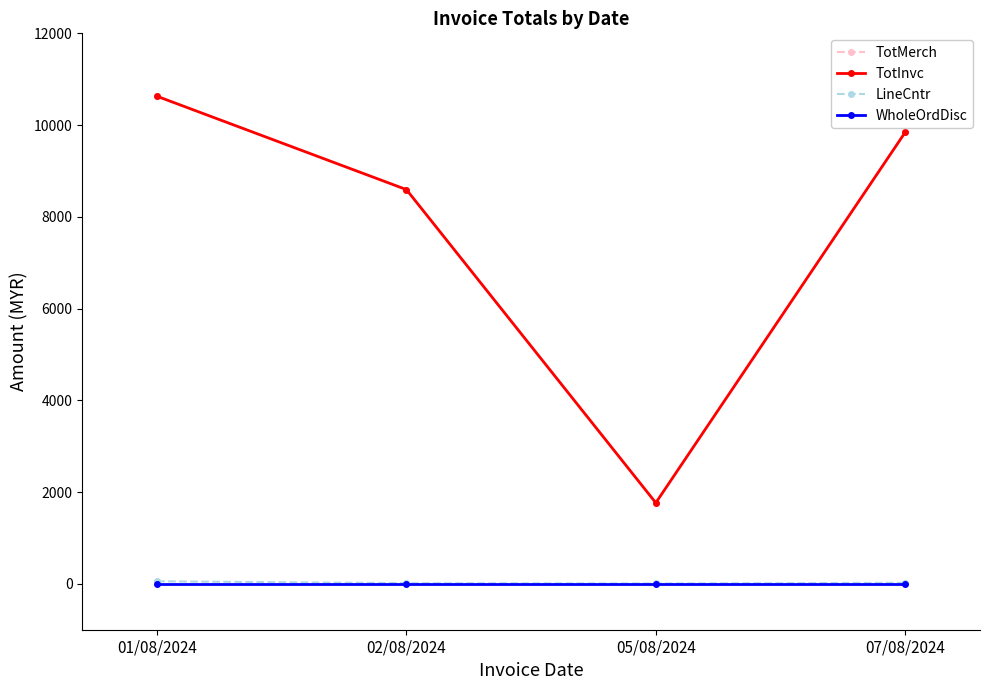

Does the chart have visible grid lines?

No